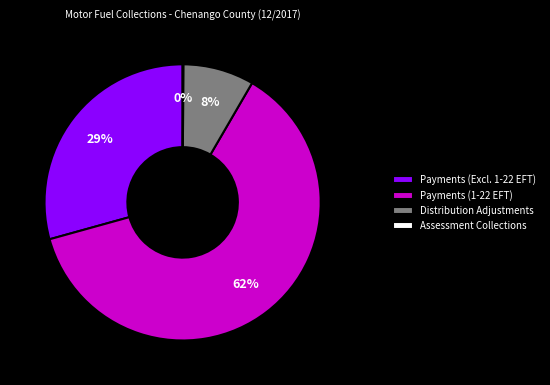

True or false: Payments (1-22 EFT) accounts for 62% of the total.

True